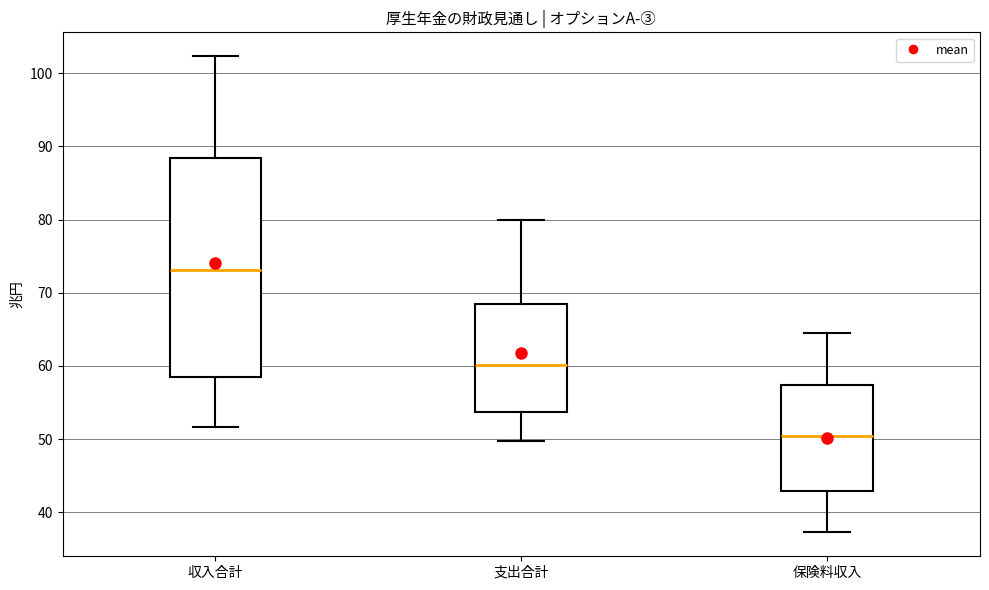

Which box has the highest median line?

収入合計